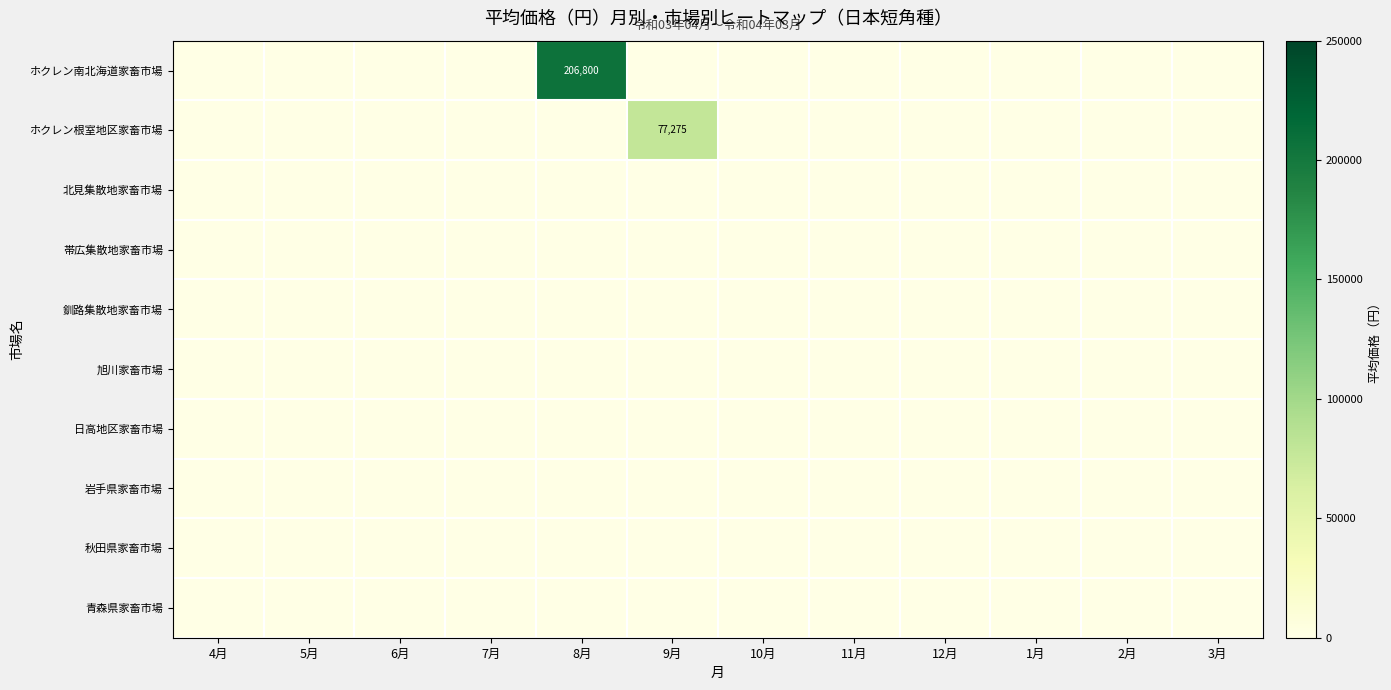

Which series has the largest total across all categories?

ホクレン南北海道家畜市場